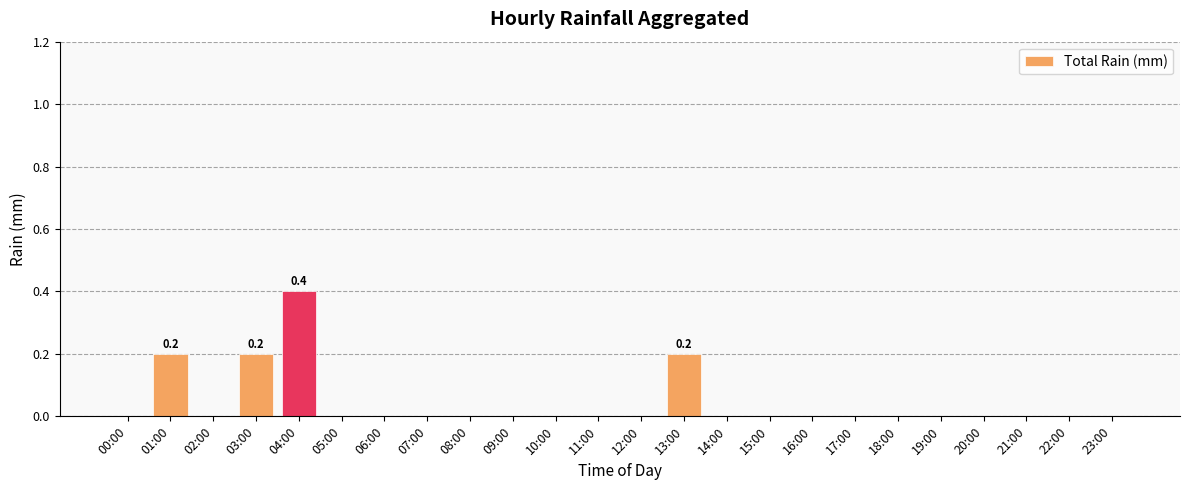

What is the sum of the values at 04:00 and 15:00?

0.4